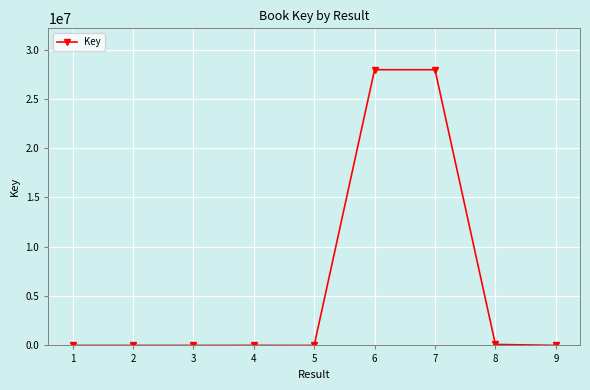

How many values are below 4321?

4